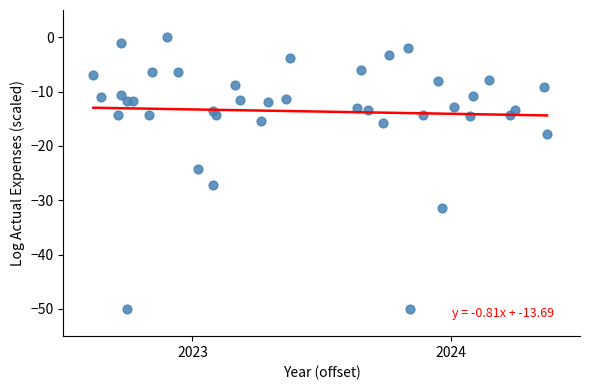

What is the range of Y values (max minus min)?

50.0